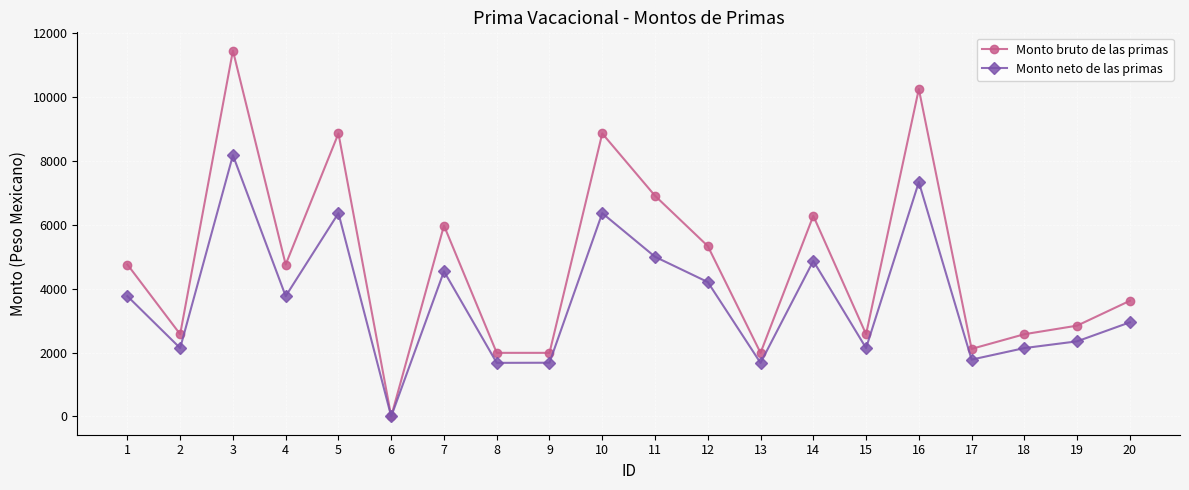

How many values in the Monto neto de las primas series are below 3766?

10